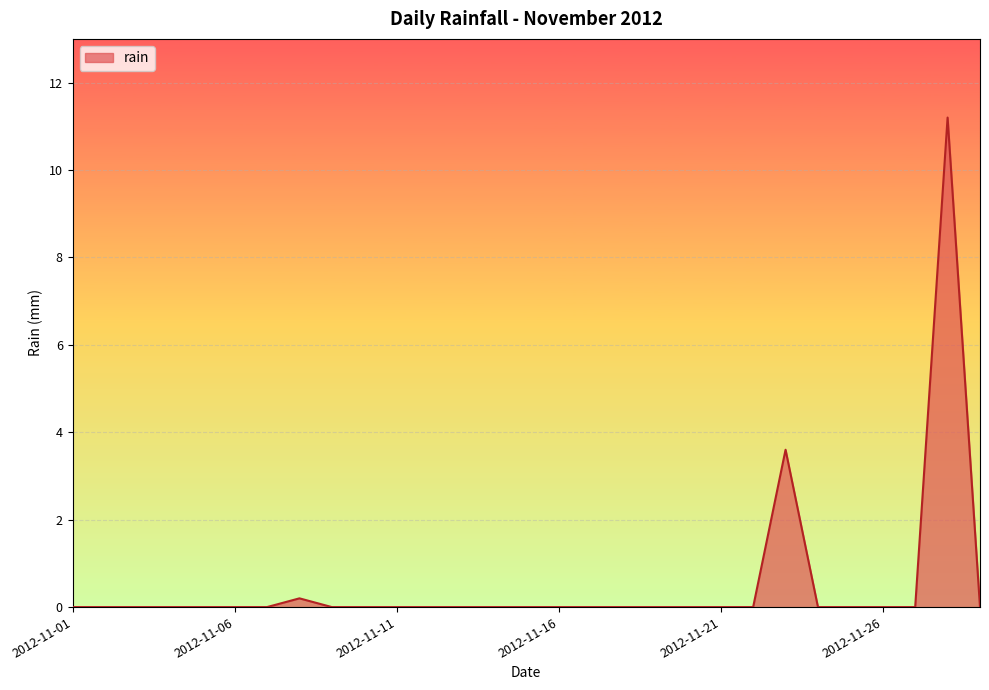

What is the maximum value shown in the chart?

11.2